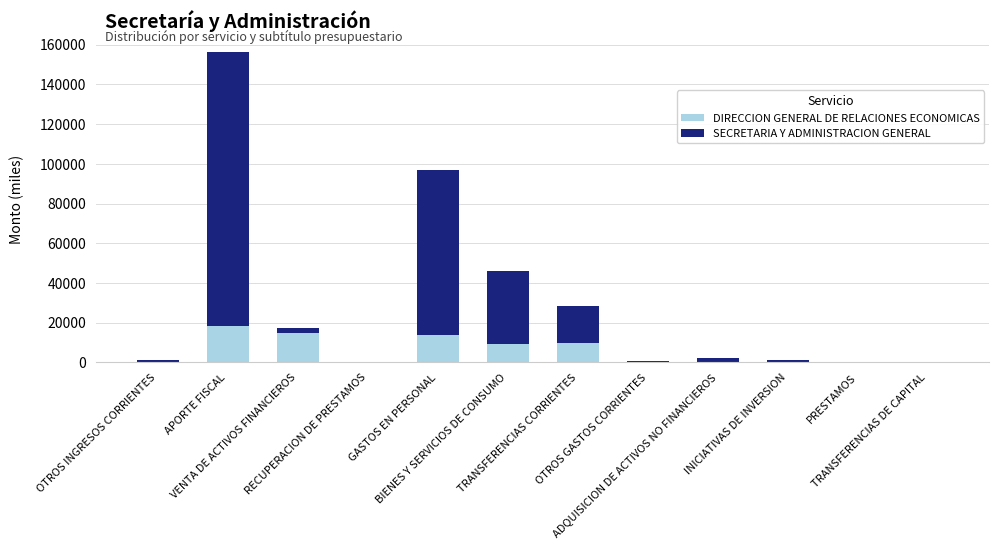

What is the difference between the DIRECCION GENERAL DE RELACIONES ECONOMICAS values at ADQUISICION DE ACTIVOS NO FINANCIEROS and INICIATIVAS DE INVERSION?

341